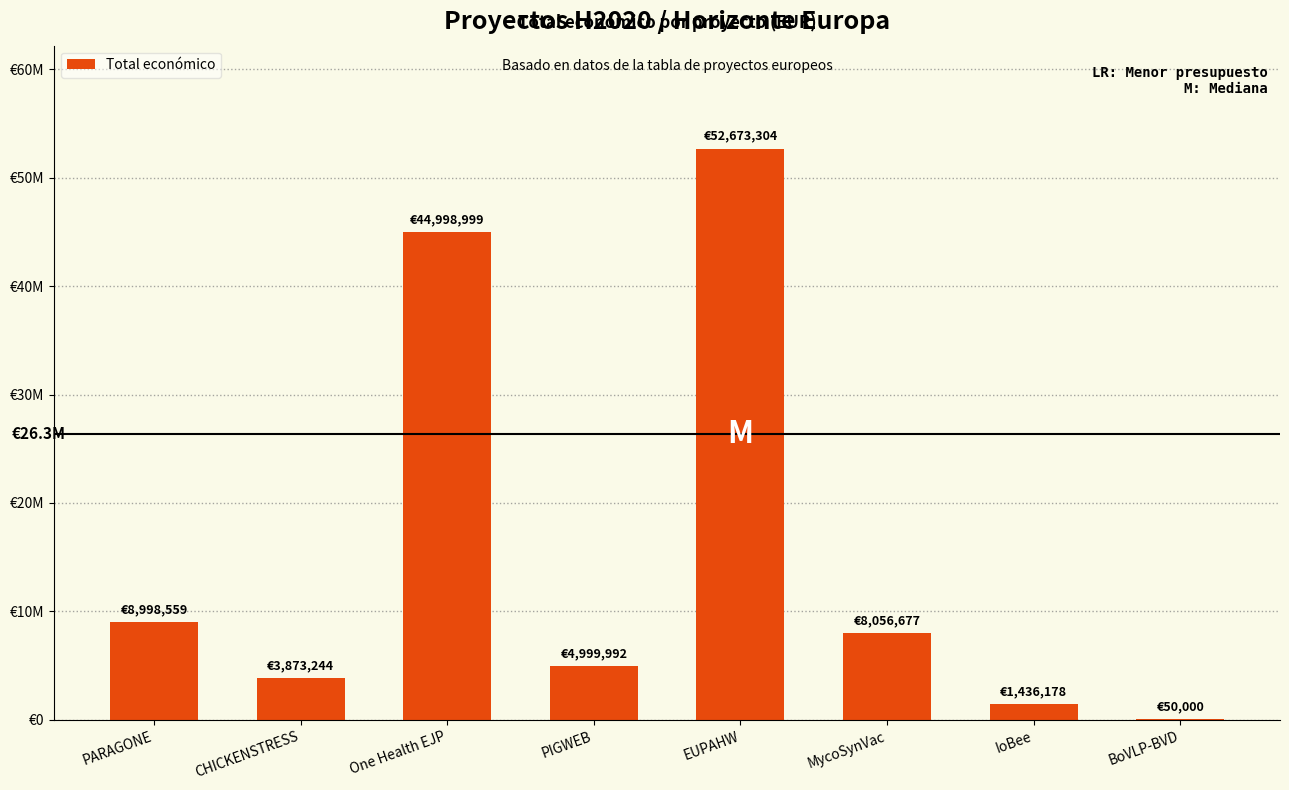

The chart shows a value of 50000 at BoVLP-BVD. True or false?

True